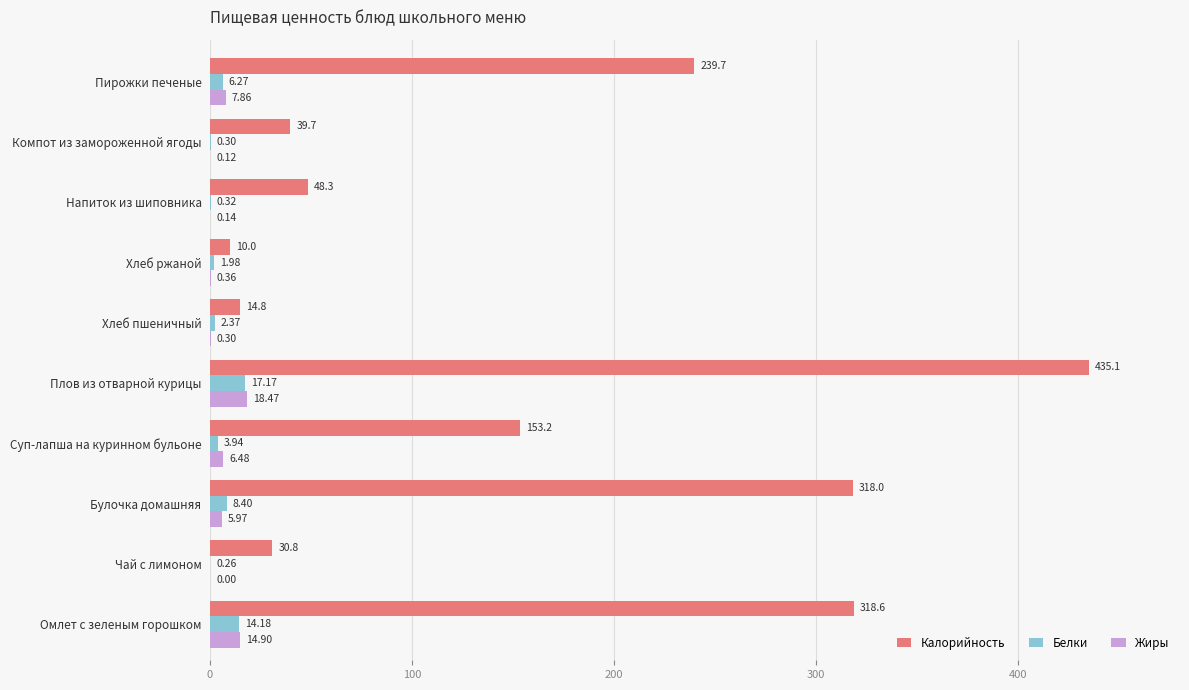

Is the value of Жиры at Чай с лимоном greater than the value of Калорийность at Напиток из шиповника?

No